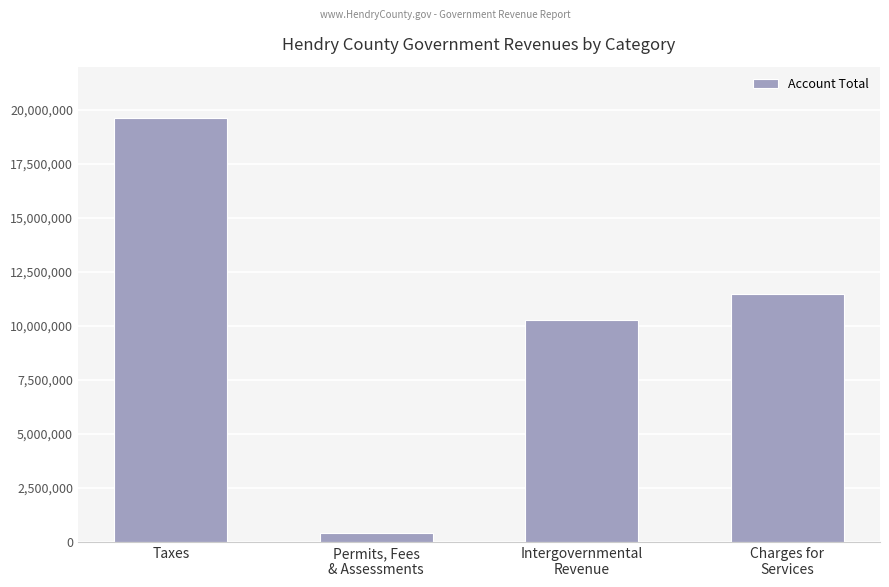

What is the smallest value displayed?

423611